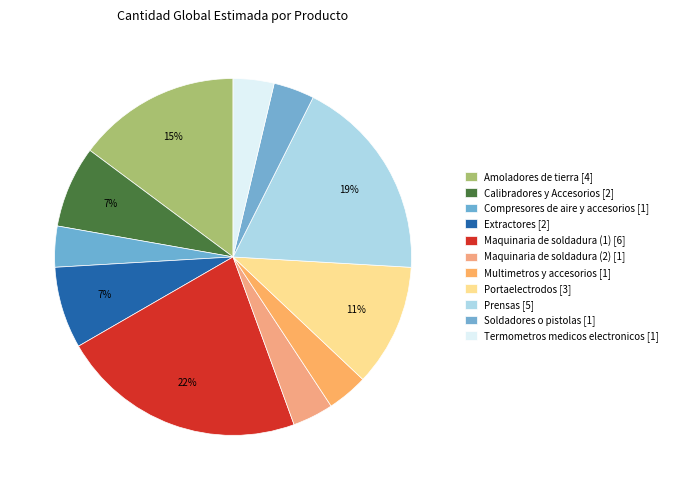

Is there any slice that represents more than half of the pie?

No